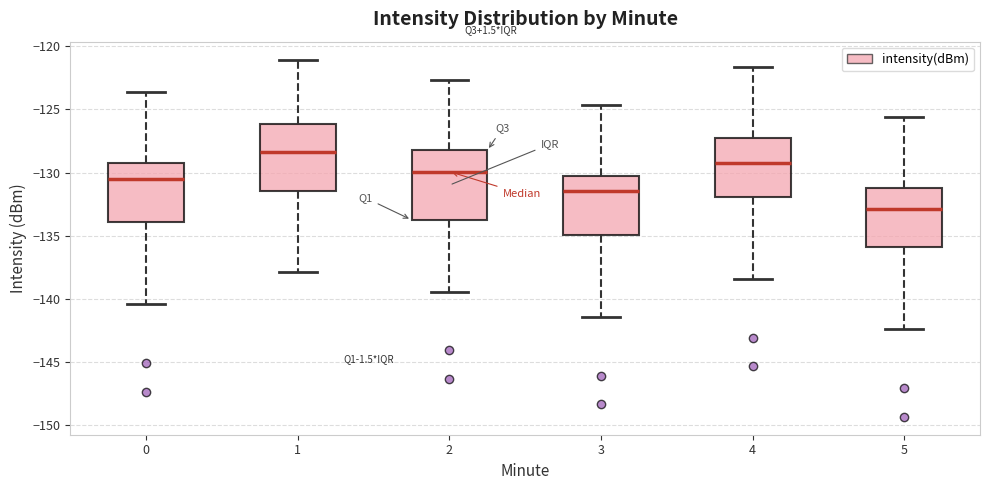

Which box has the highest median line?

1